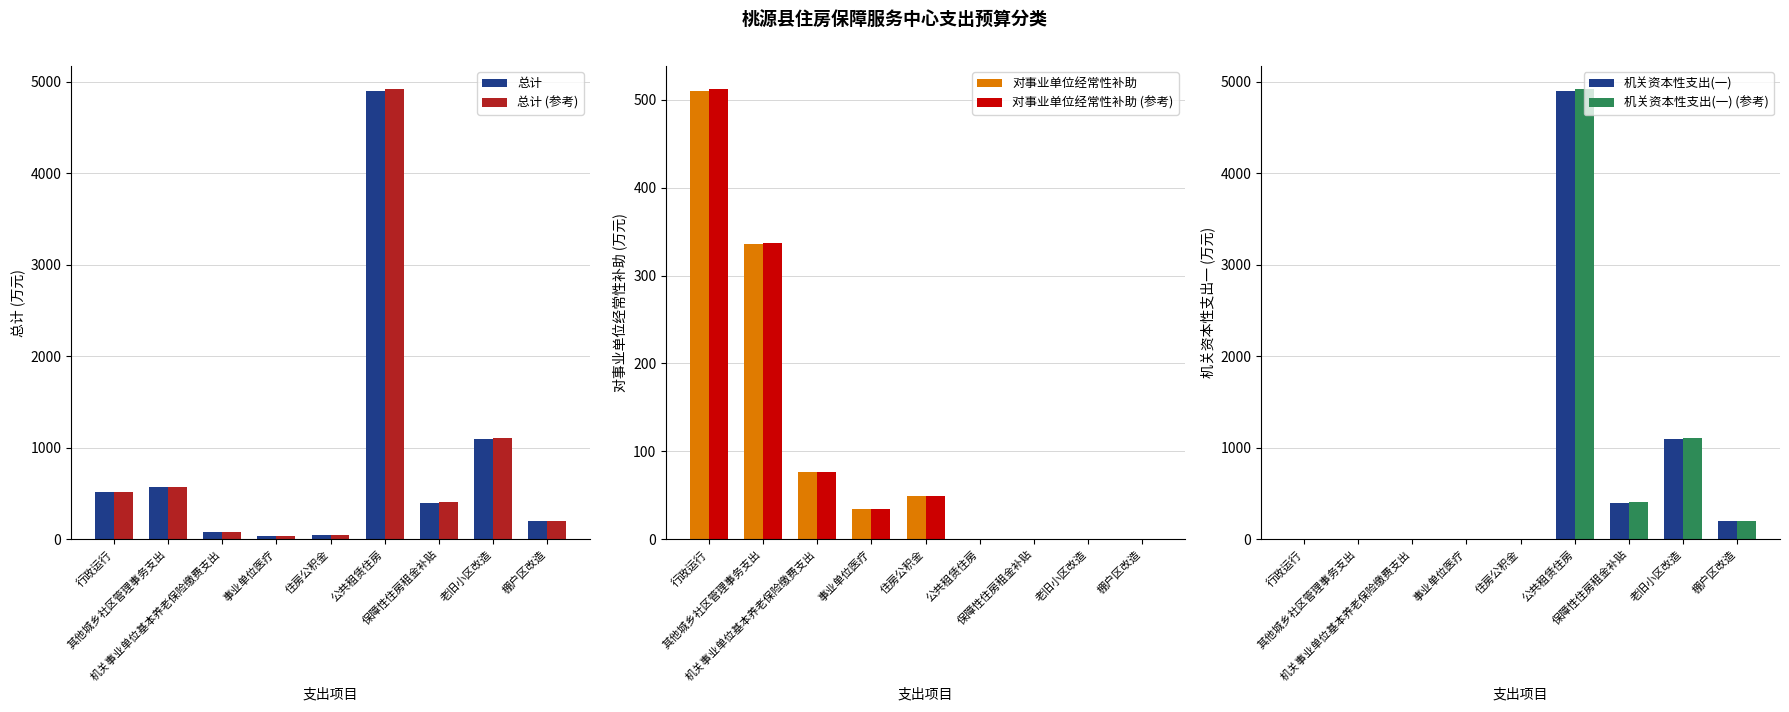

At how many categories does at least one series exceed 2005?

1